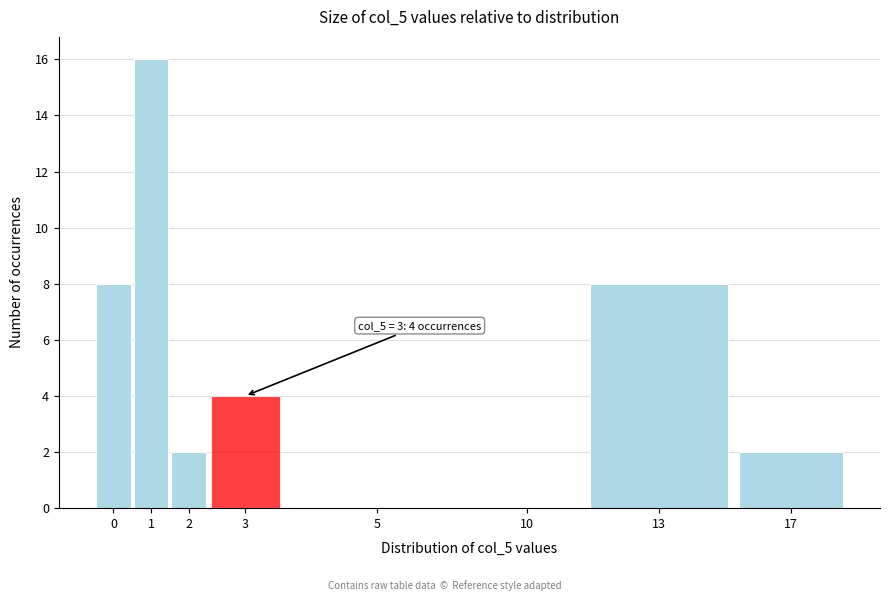

Reading right to left, what are all the values shown in this chart?

17=2	13=8	10=0	5=0	3=4	2=2	1=16	0=8